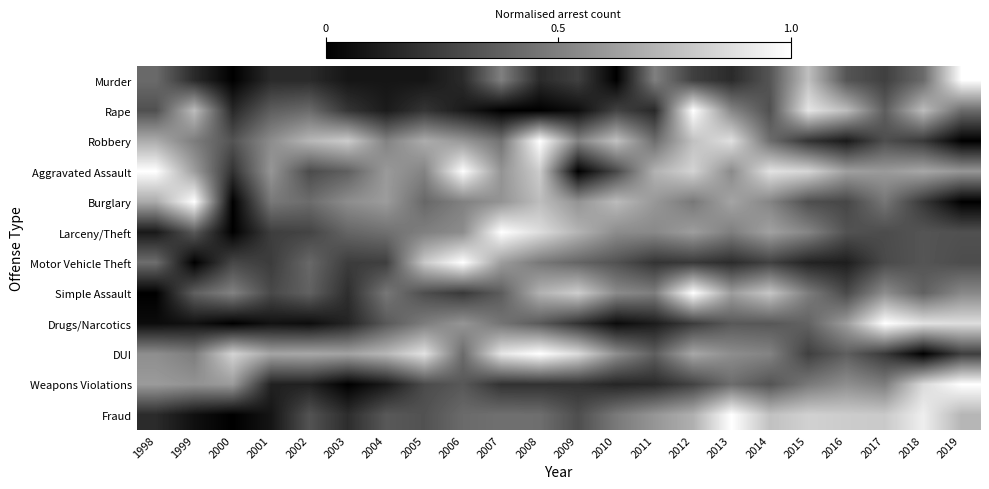

What is the difference between the highest and lowest values at 2004?

0.6